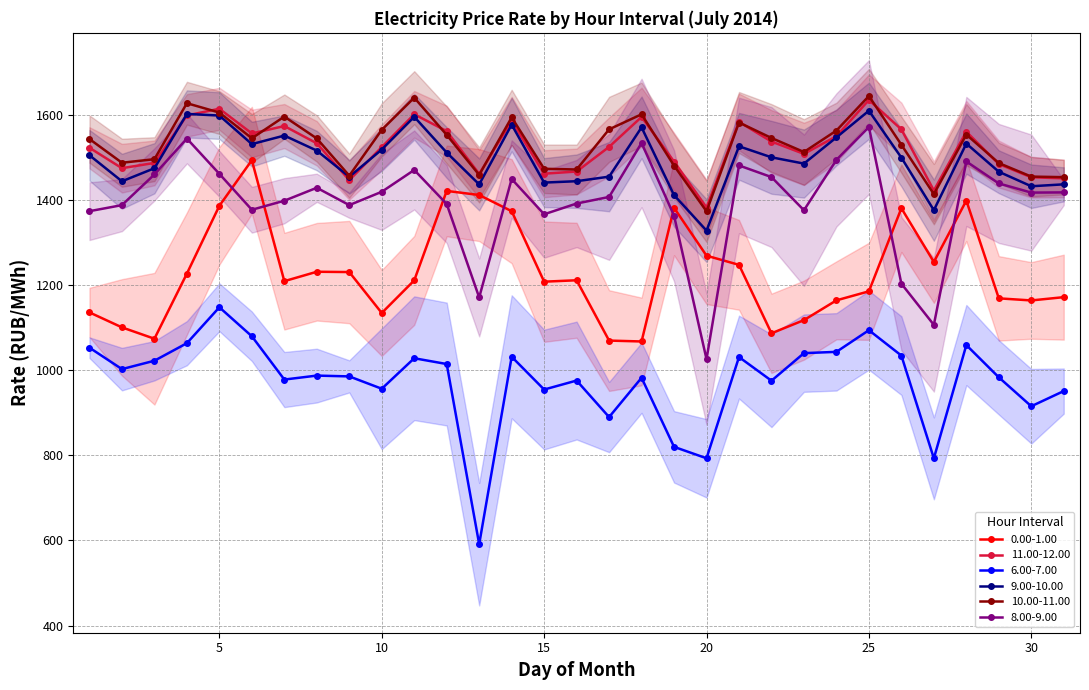

Which category has the lowest value in the 11.00-12.00 series?

20